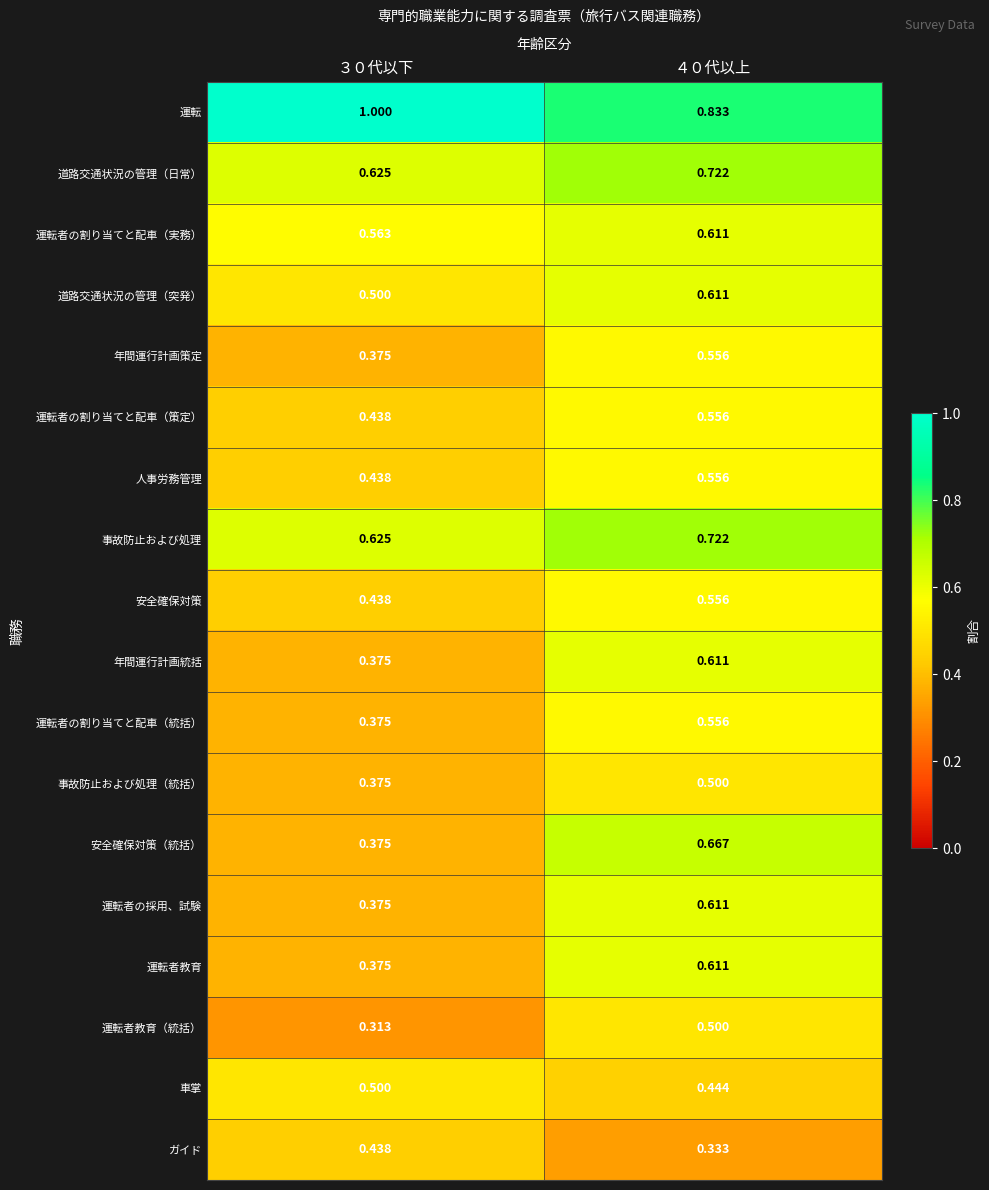

Which series has the largest range (max minus min)?

安全確保対策（統括）